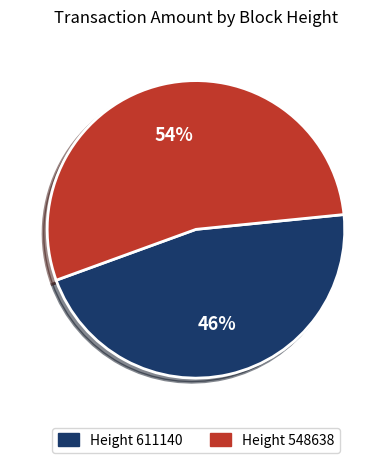

Does any single category account for the majority?

Yes